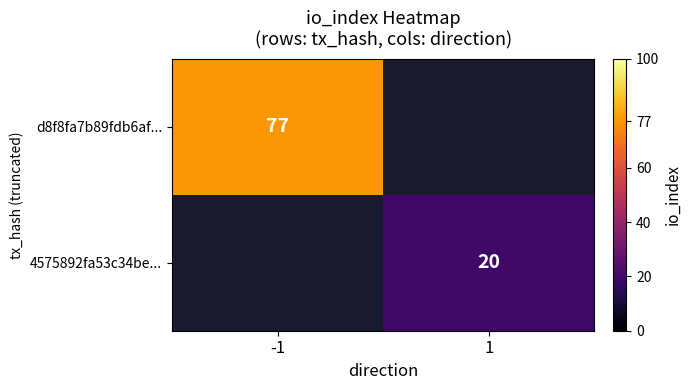

The 4575892fa53c34be... series shows 5 at 1. True or false?

False